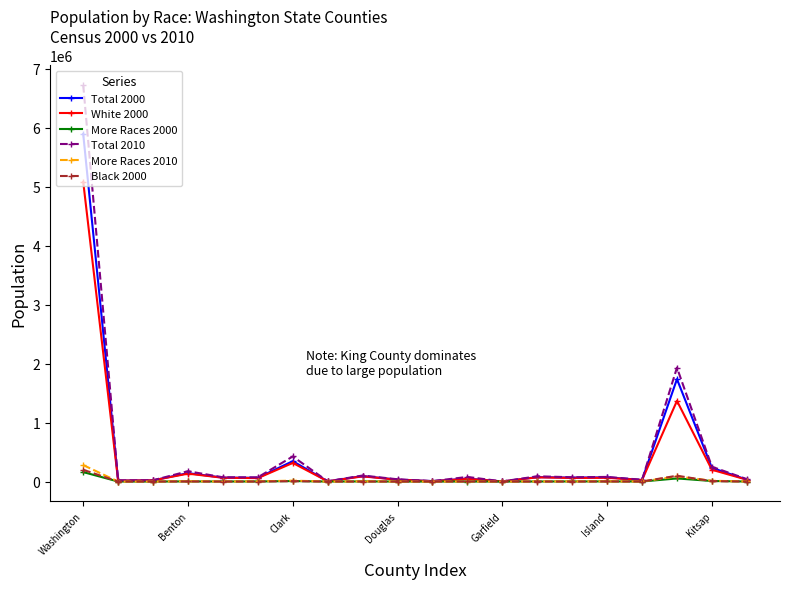

Which series has the largest range (max minus min)?

Total 2010